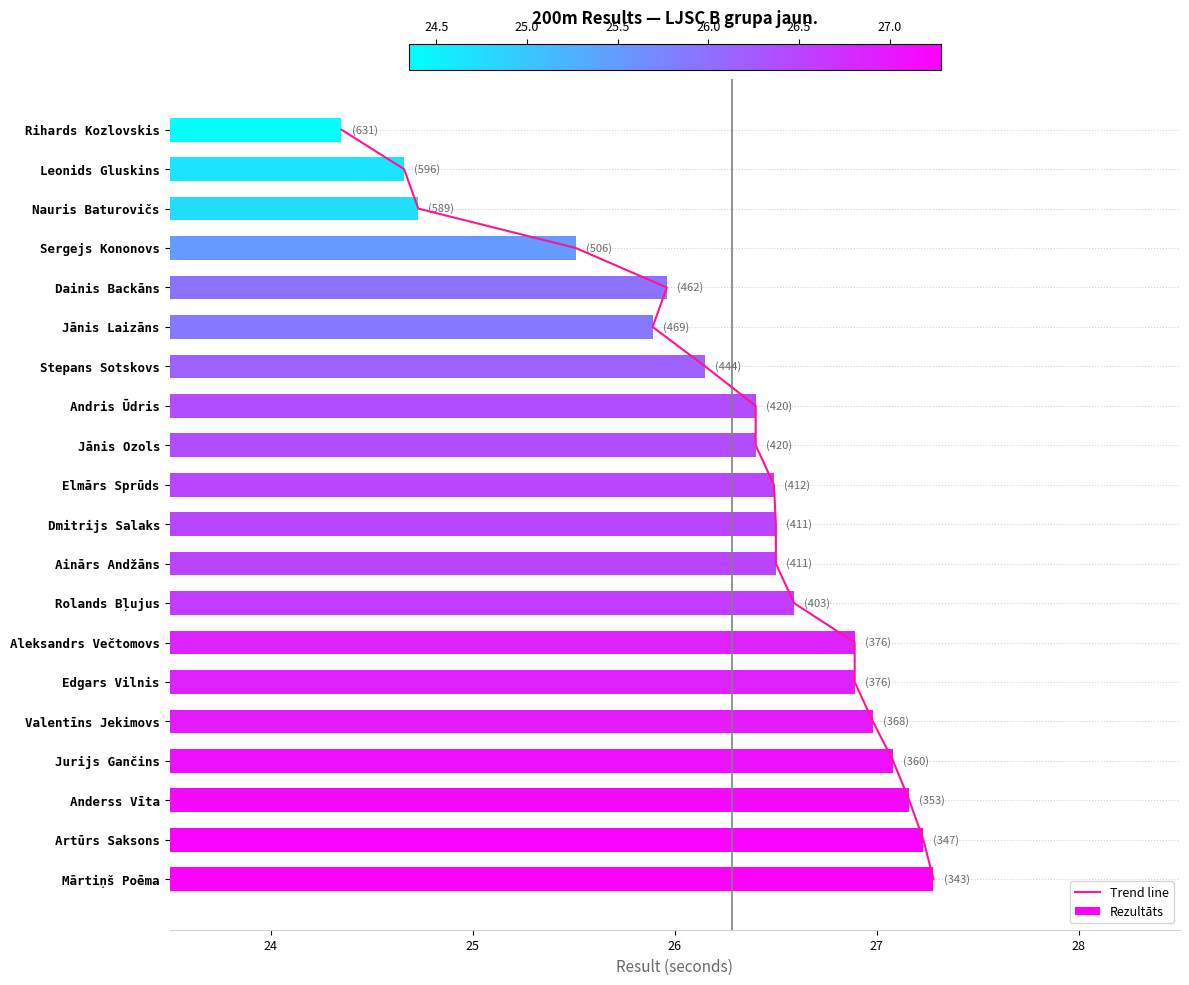

What is the maximum value shown in the chart?

27.3